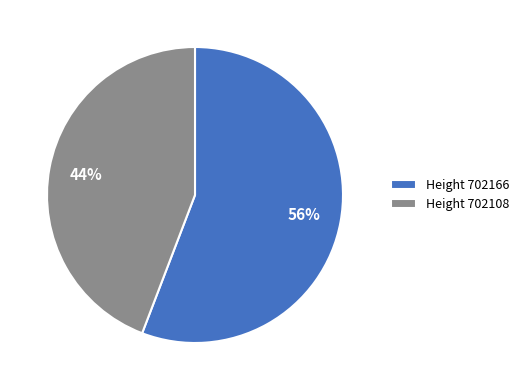

True or false: Height 702166 accounts for 42% of the total.

False